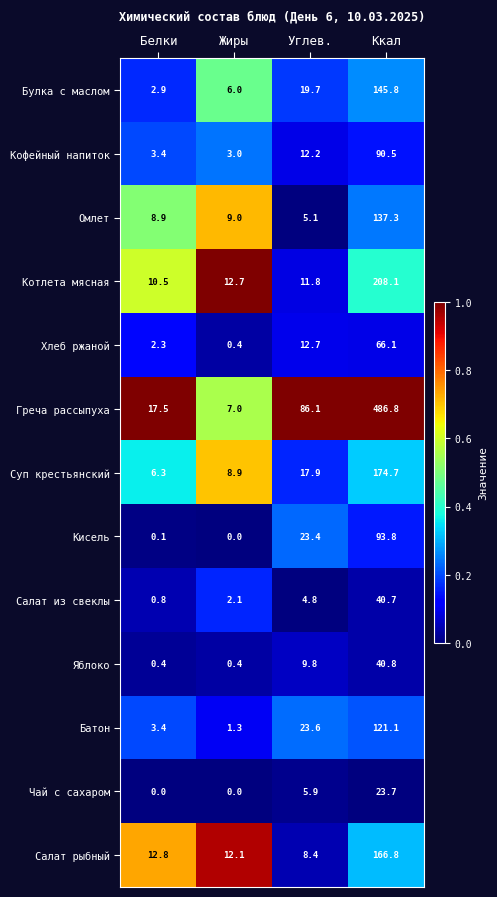

What is the difference between the highest and lowest values at Углев.?

81.3